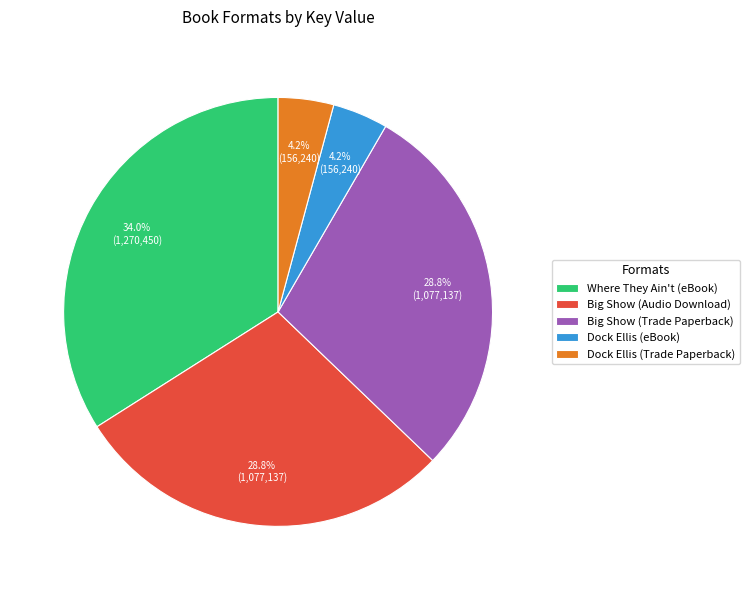

What portion of the pie excludes Dock Ellis (eBook)?

95.8%